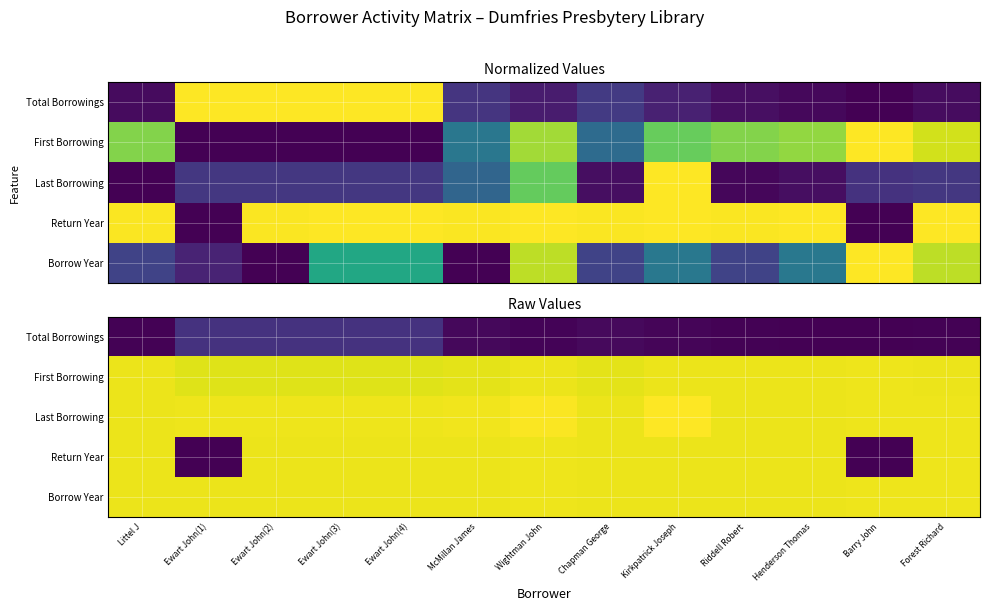

Is the value of Total Borrowings at Forest Richard greater than the value of First Borrowing at Ewart John(4)?

No